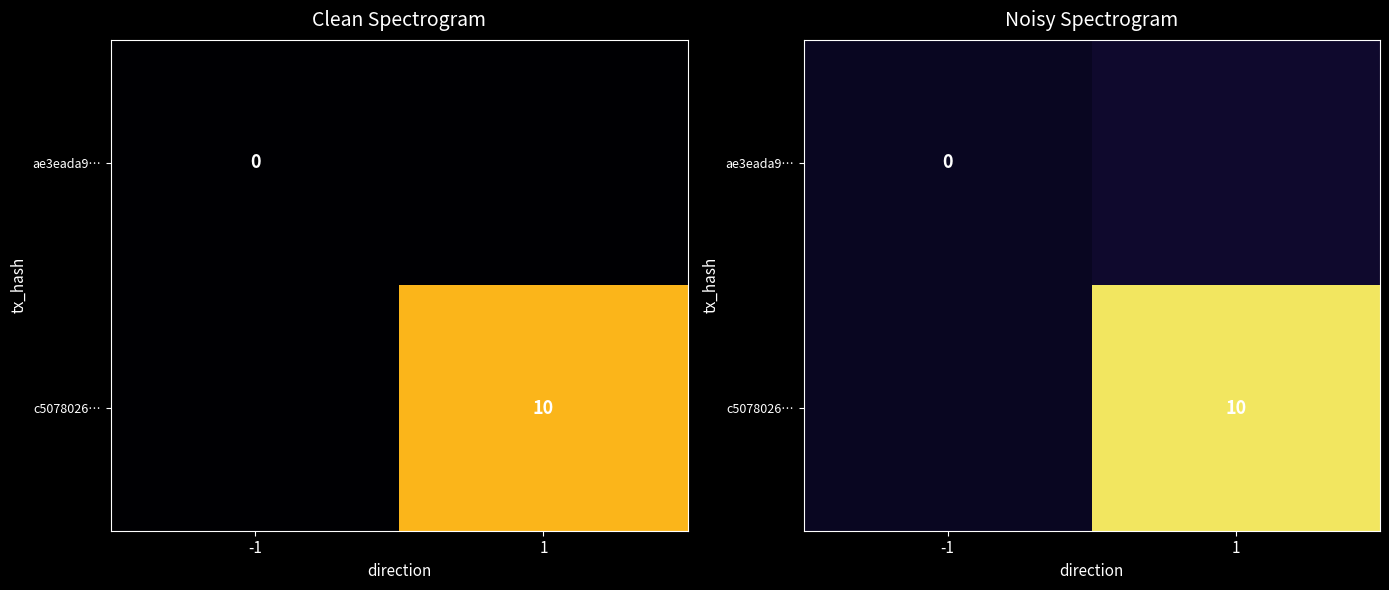

Is the value of c5078026… at 1 greater than the value of ae3eada9… at -1?

Yes